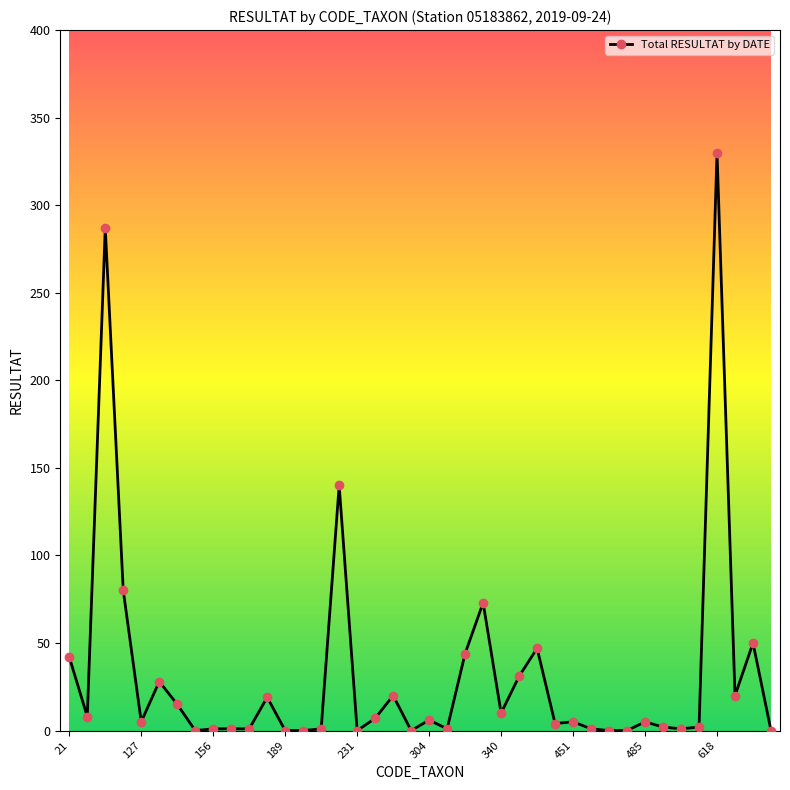

True or false: the data has more than 0 interior local peaks.

True